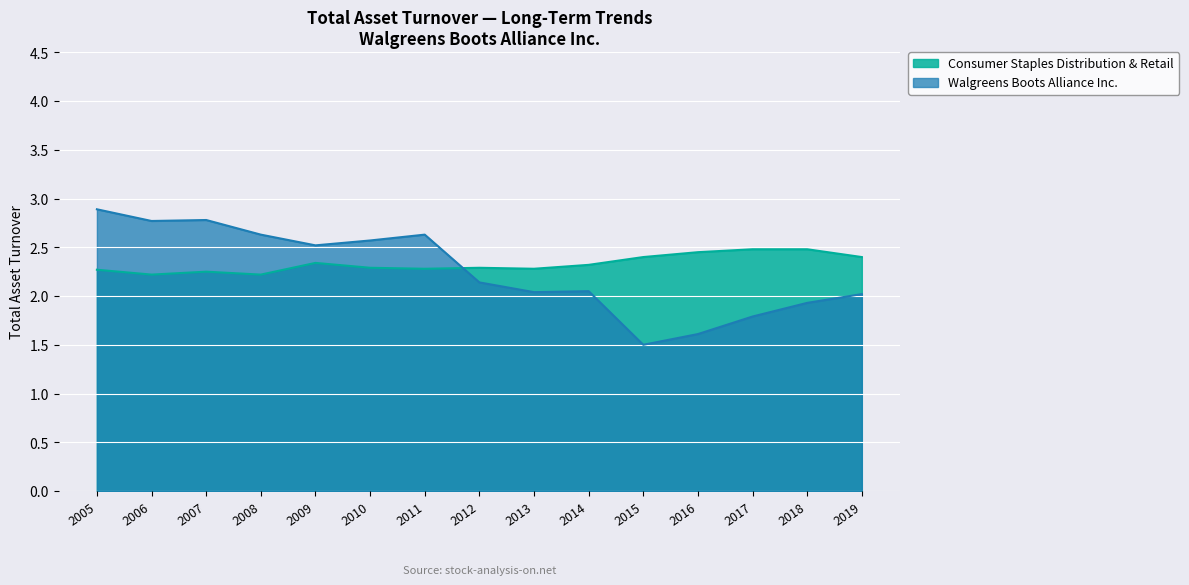

List the series in order of their overall mean, highest first.

Consumer Staples Distribution & Retail, Walgreens Boots Alliance Inc.